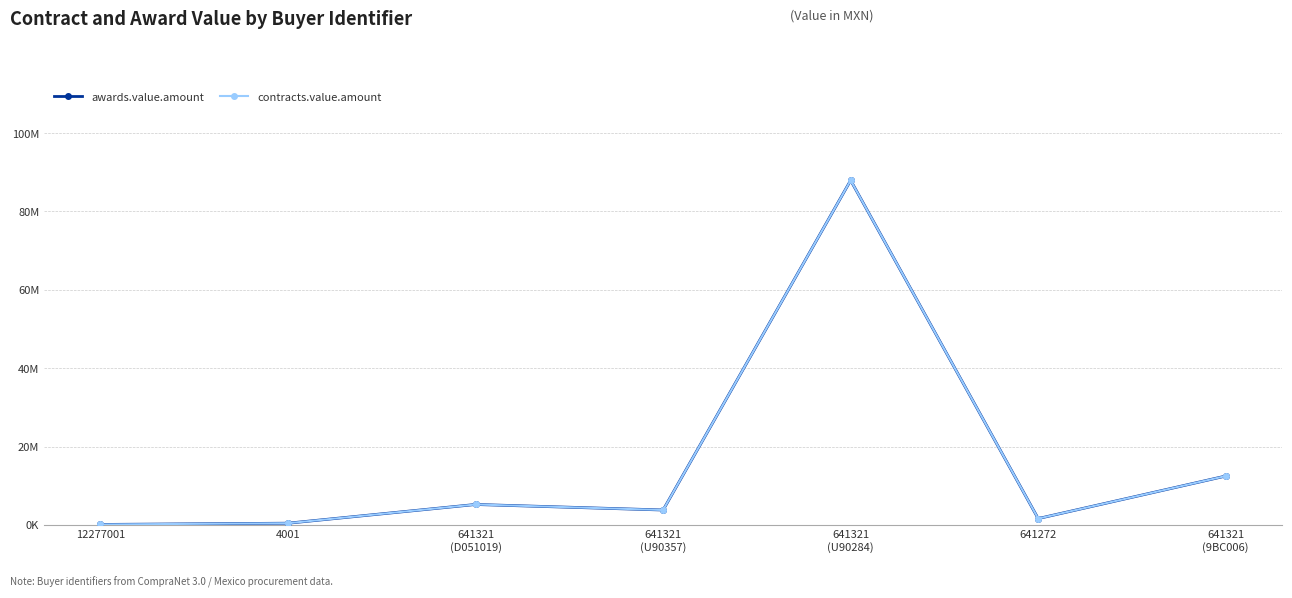

Where is the first local minimum for contracts.value.amount?

641321
(U90357)